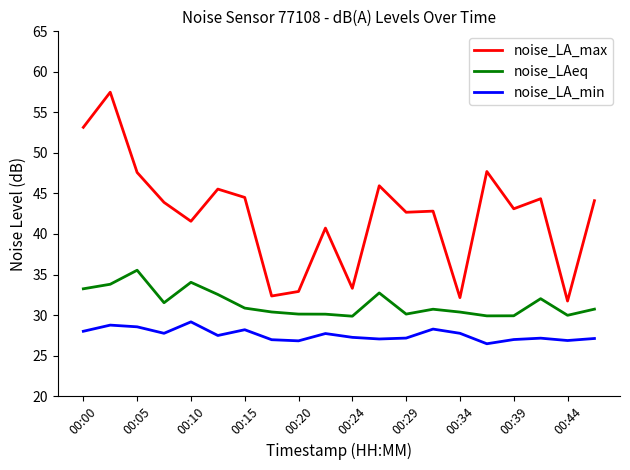

How many lines are shown in the chart?

3